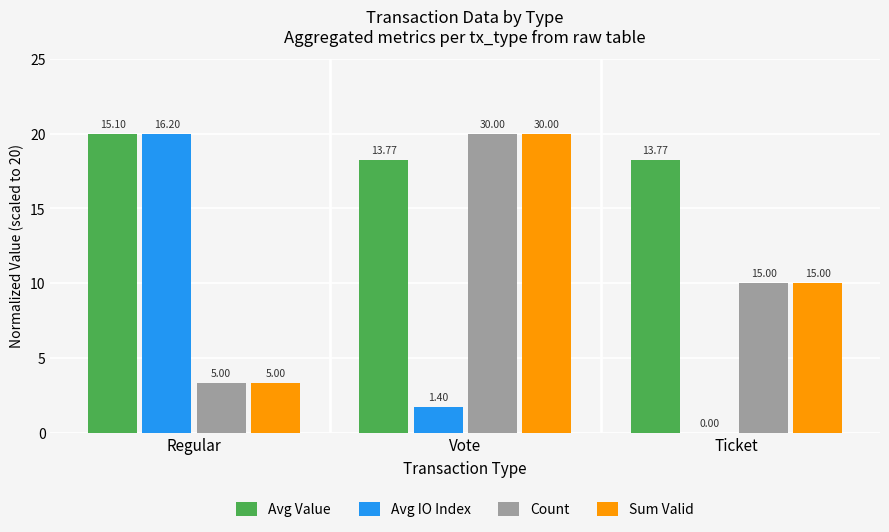

Does the chart contain stacked bars?

No